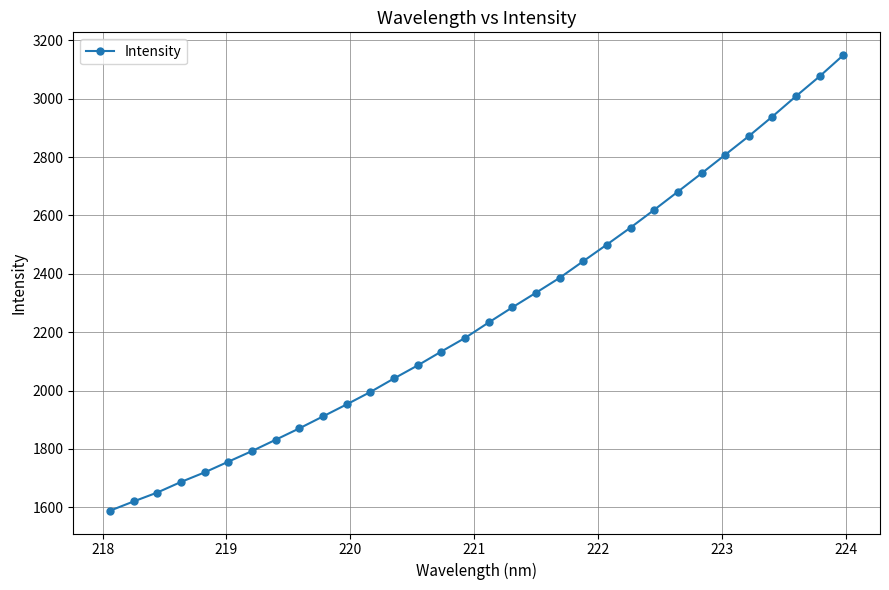

What is the average value?

2264.5